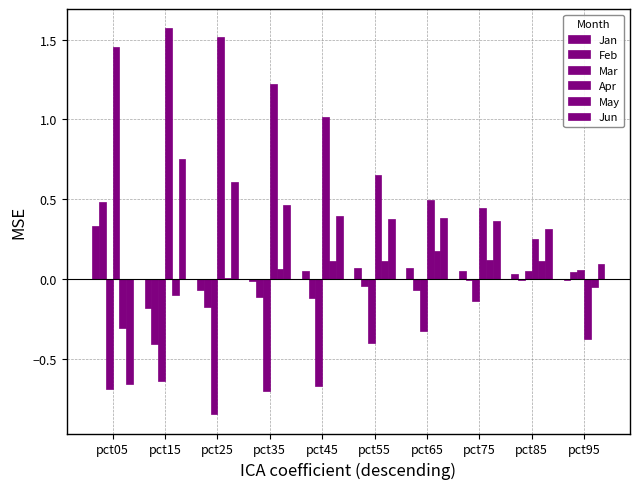

At how many categories does at least one series exceed 1?

5